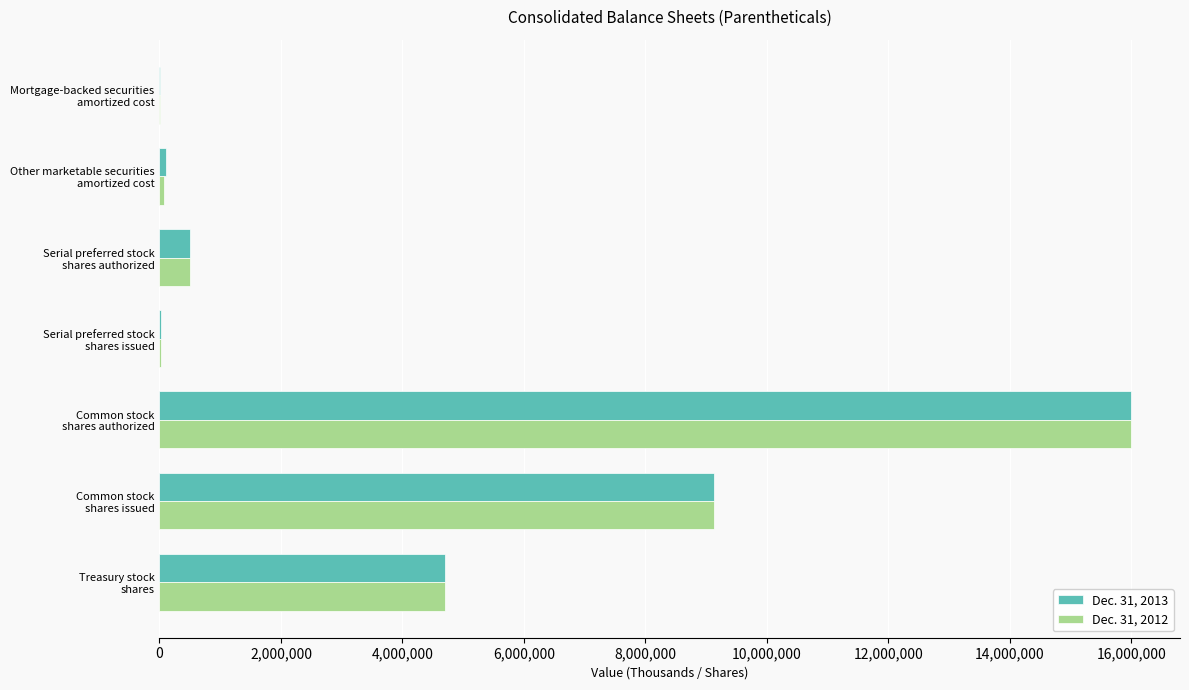

What is the greatest value displayed?

16000000